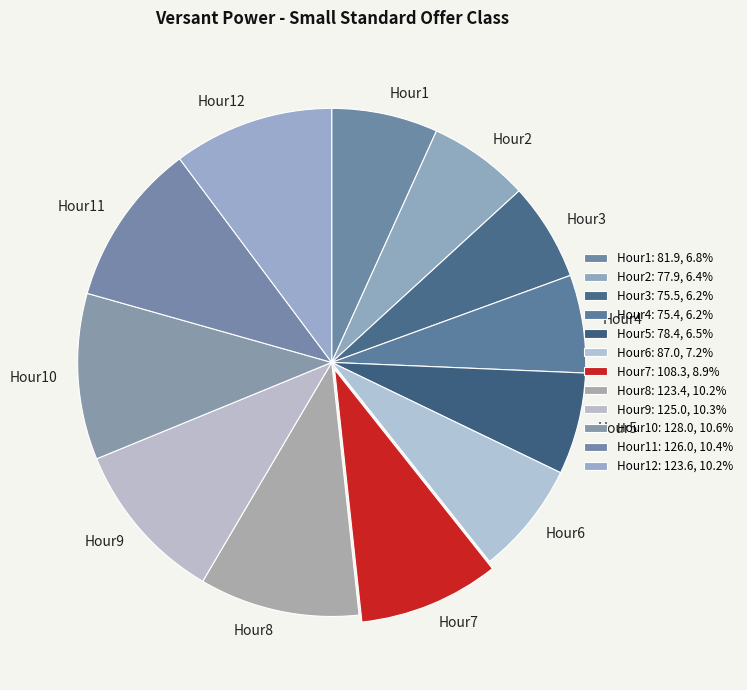

Which has a higher value, Hour6 or Hour11?

Hour11